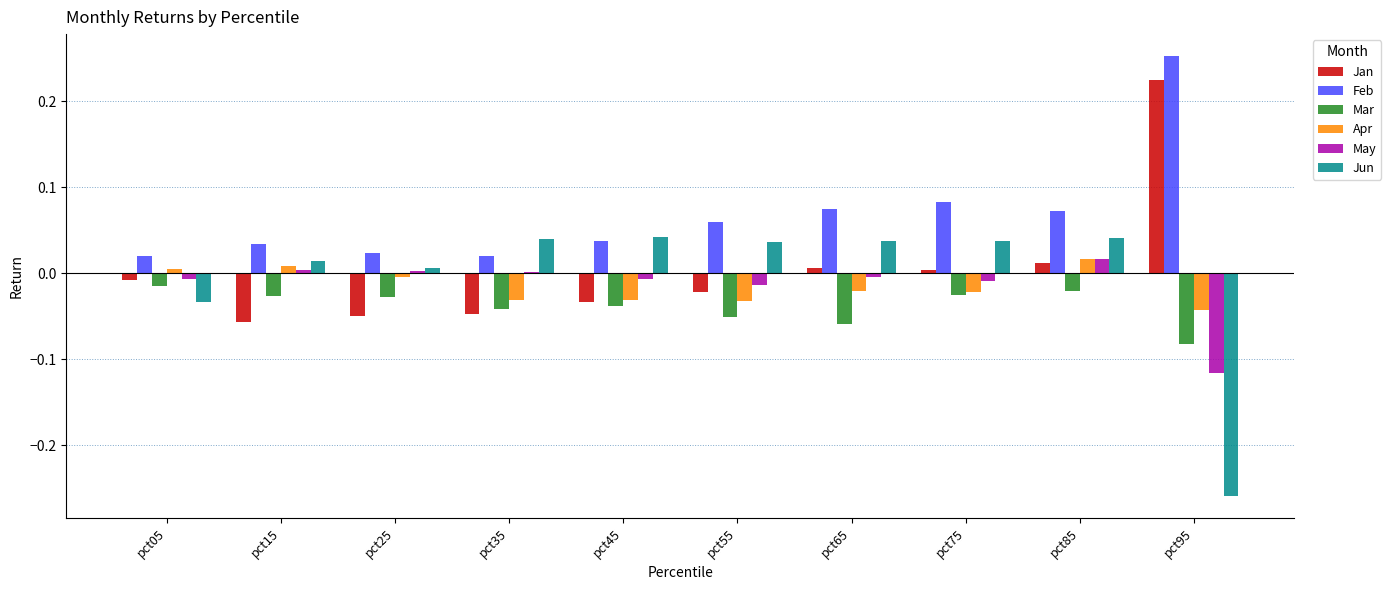

The Jan series shows 0.0 at pct65. True or false?

True